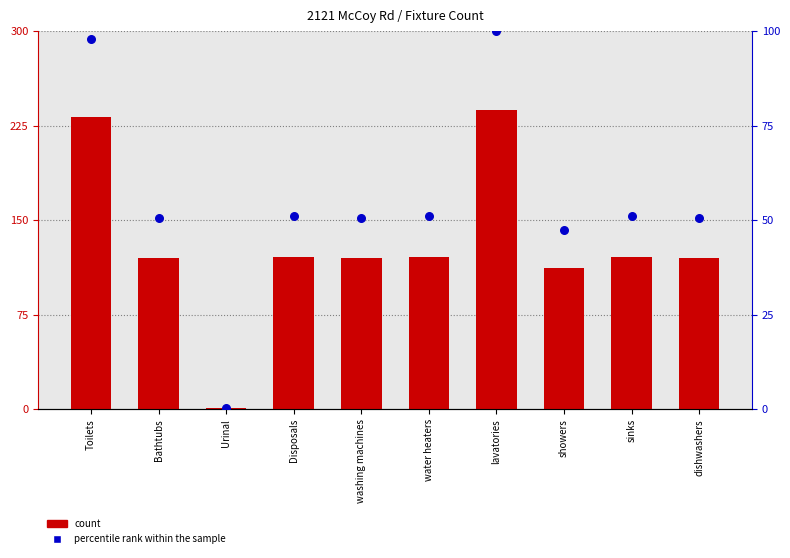

At which category is the sum across all series the highest?

lavatories